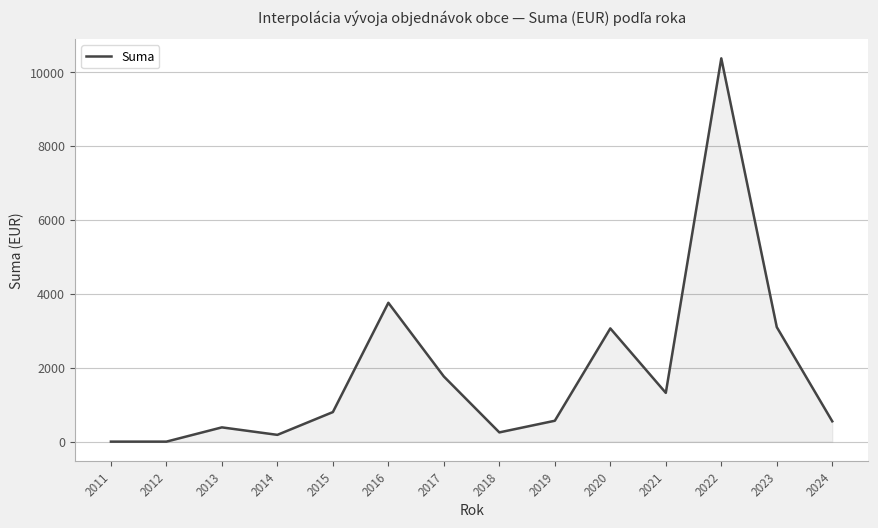

How many series are shown in this chart?

1